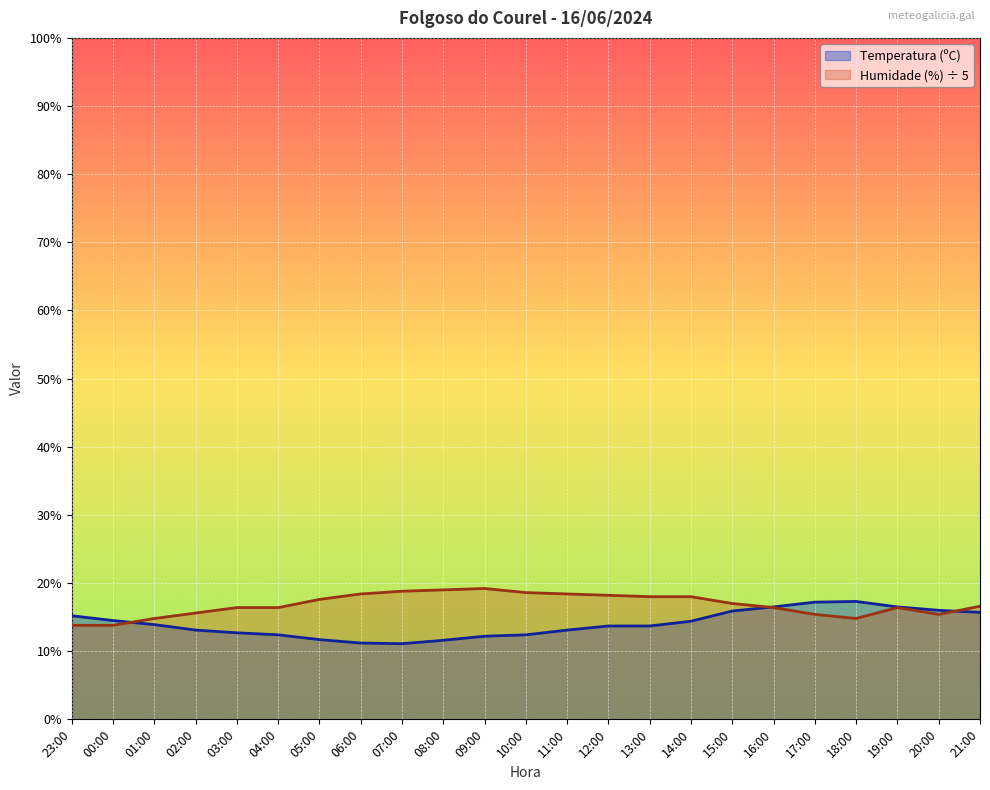

What is the total value across all series at 06:00?

29.6